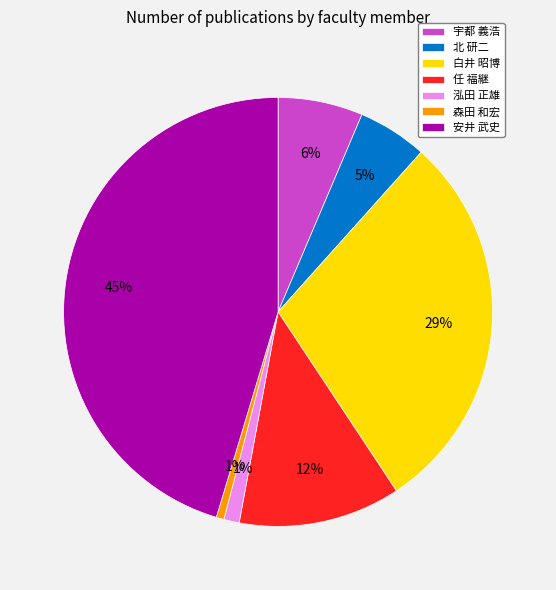

Is it true that 安井 武史 is 45% of the pie?

True